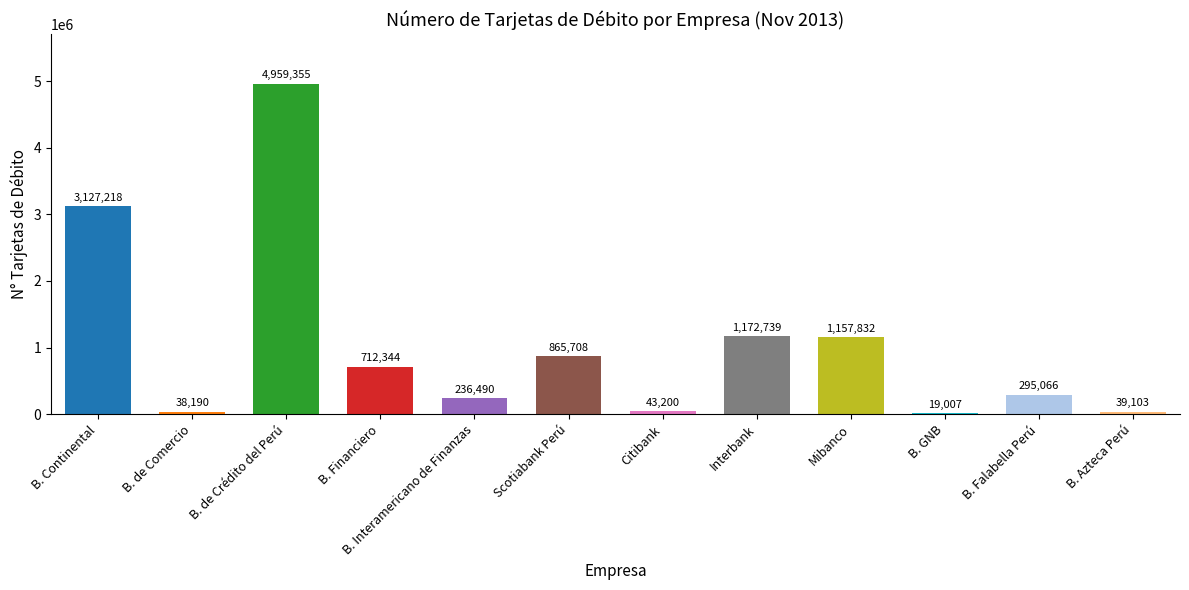

Rank the categories by value from lowest to highest.

B. GNB, B. de Comercio, B. Azteca Perú, Citibank, B. Interamericano de Finanzas, B. Falabella Perú, B. Financiero, Scotiabank Perú, Mibanco, Interbank, B. Continental, B. de Crédito del Perú